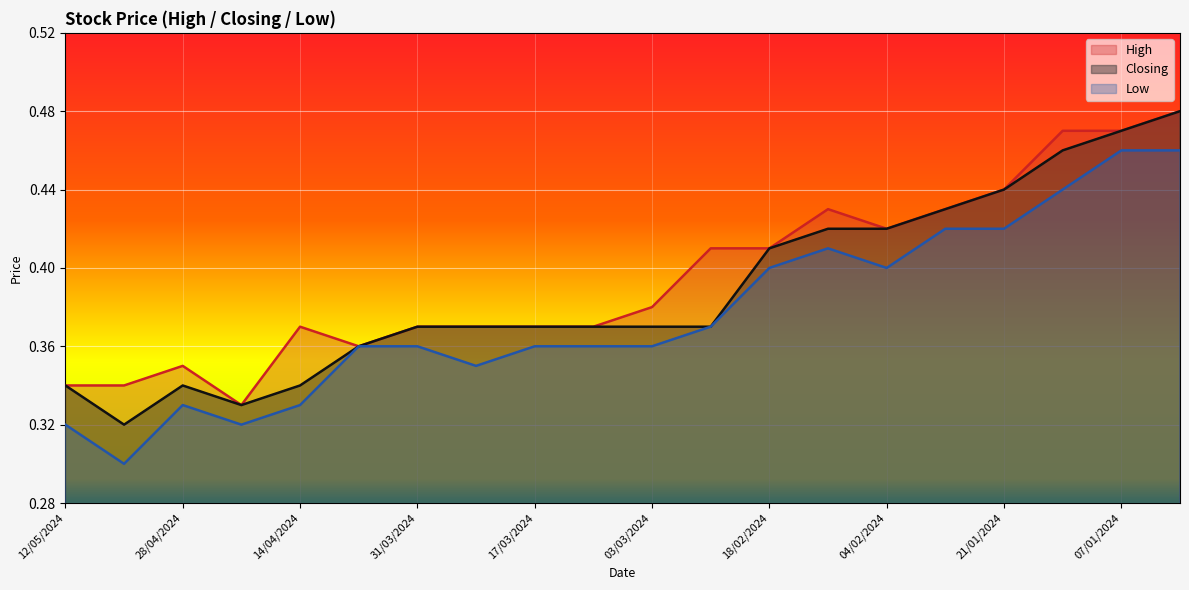

True or false: High has more than 0 interior local peaks.

True